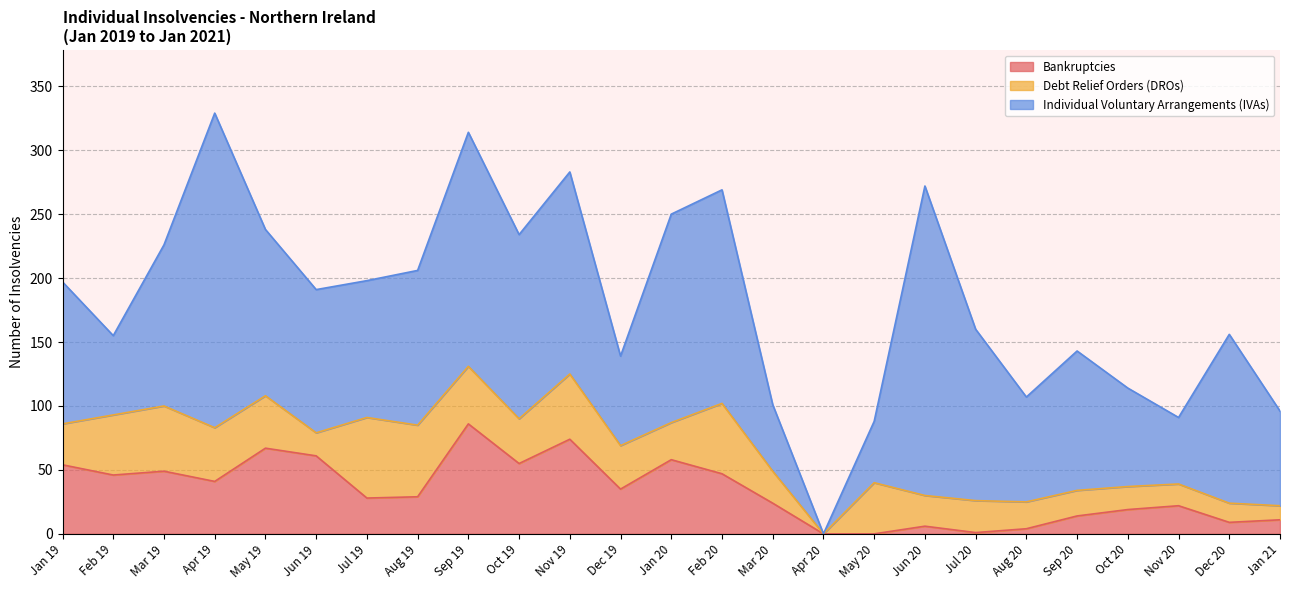

Does the chart have visible grid lines?

Yes